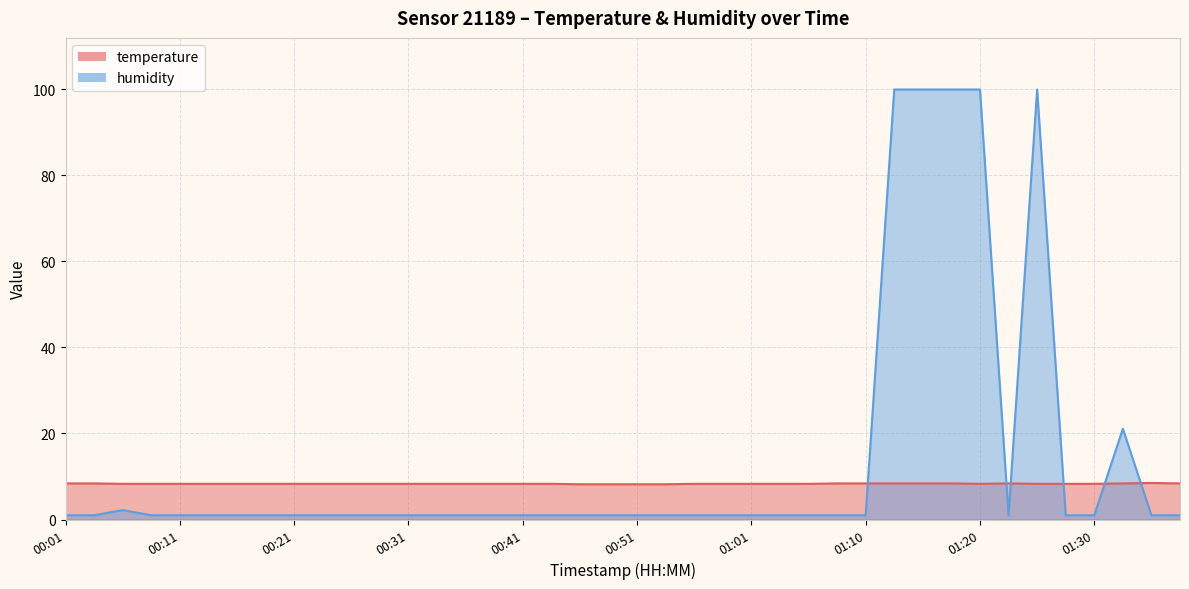

How many lines are shown in the chart?

2